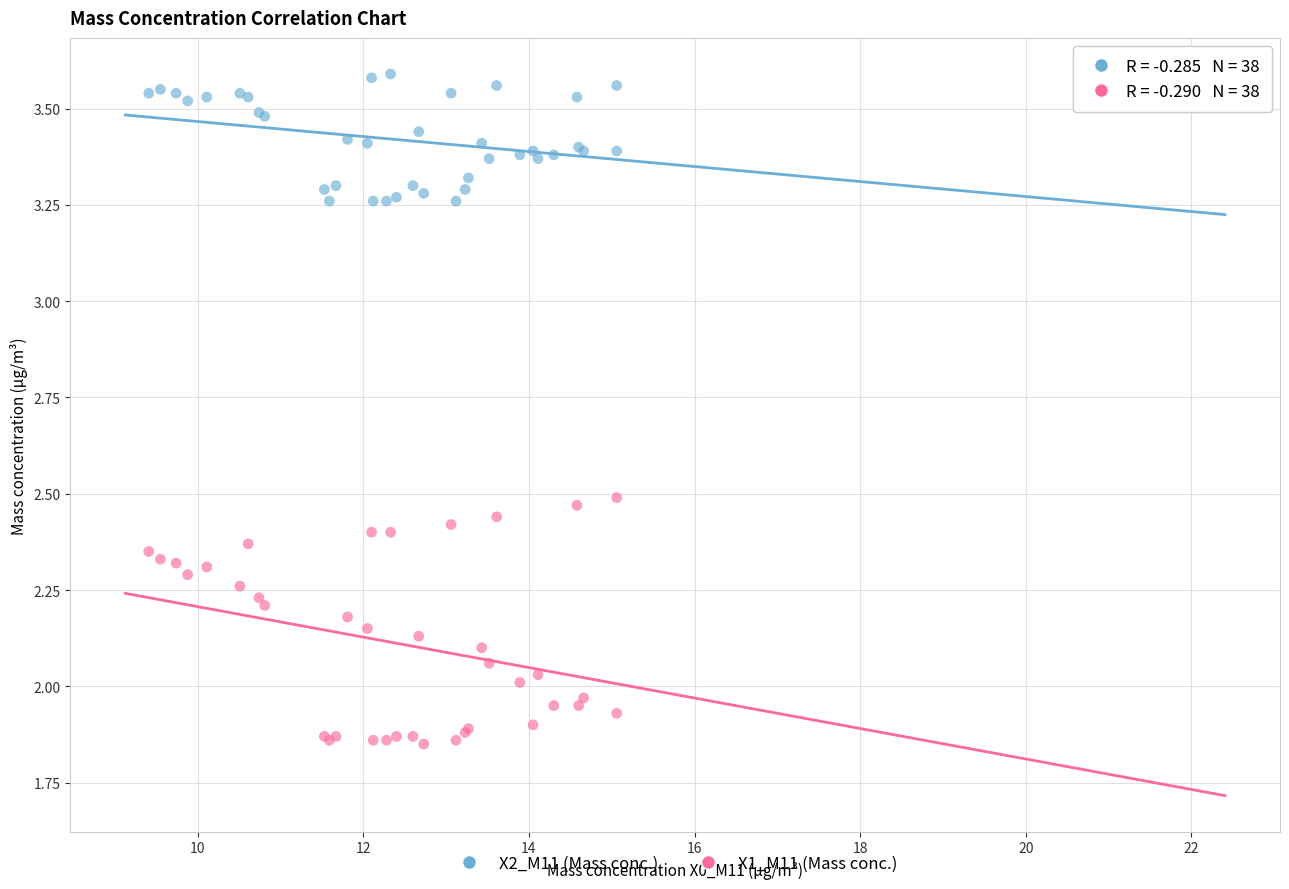

Which series contains the lowest Y value?

X1_M11 (Mass conc.)